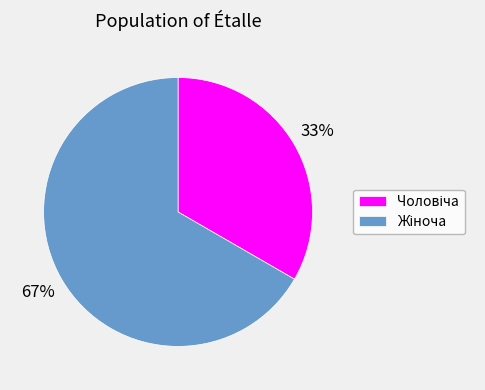

To the nearest percent, what is the average slice percentage?

50%